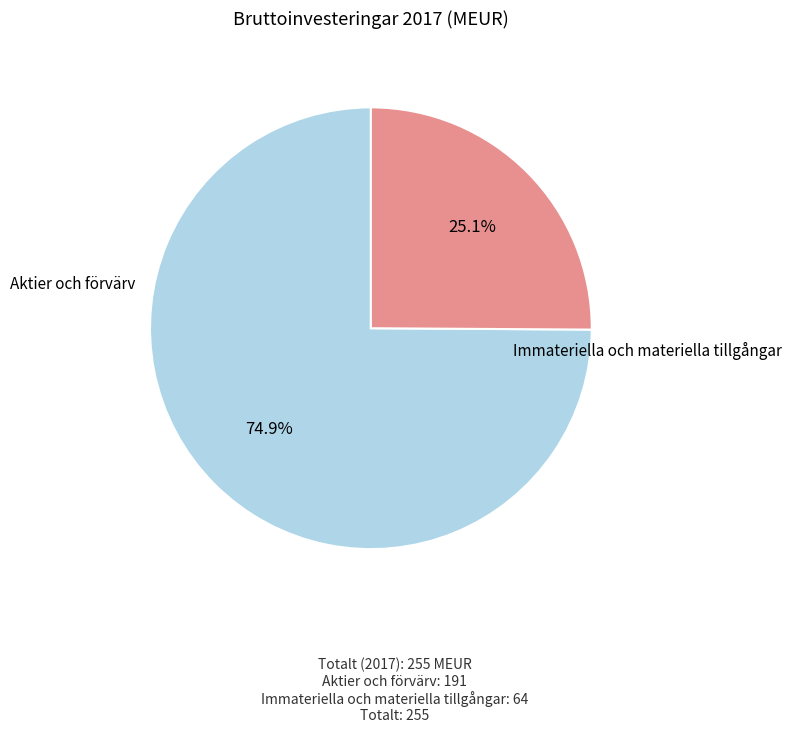

How many segments does this pie chart have?

2